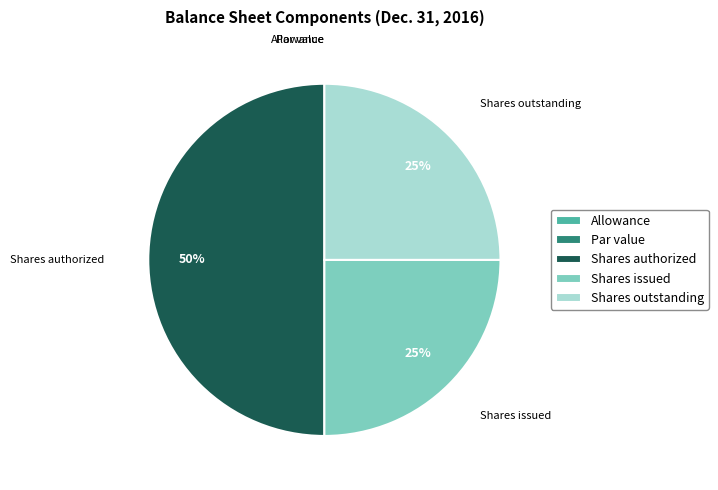

To the nearest percent, what is the difference between the largest and smallest slice percentages?

50%